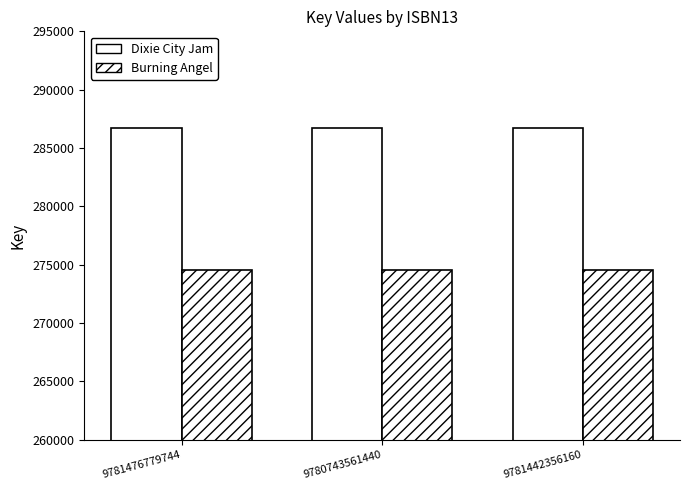

Count the number of data series in this chart.

2